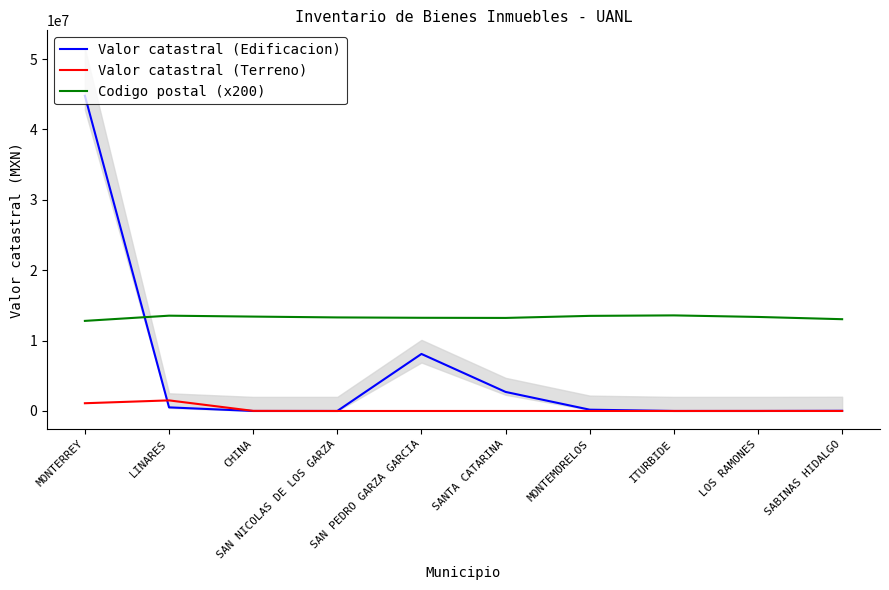

At which label is Valor catastral (Edificacion) closest to 22394212?

SAN PEDRO GARZA GARCIA